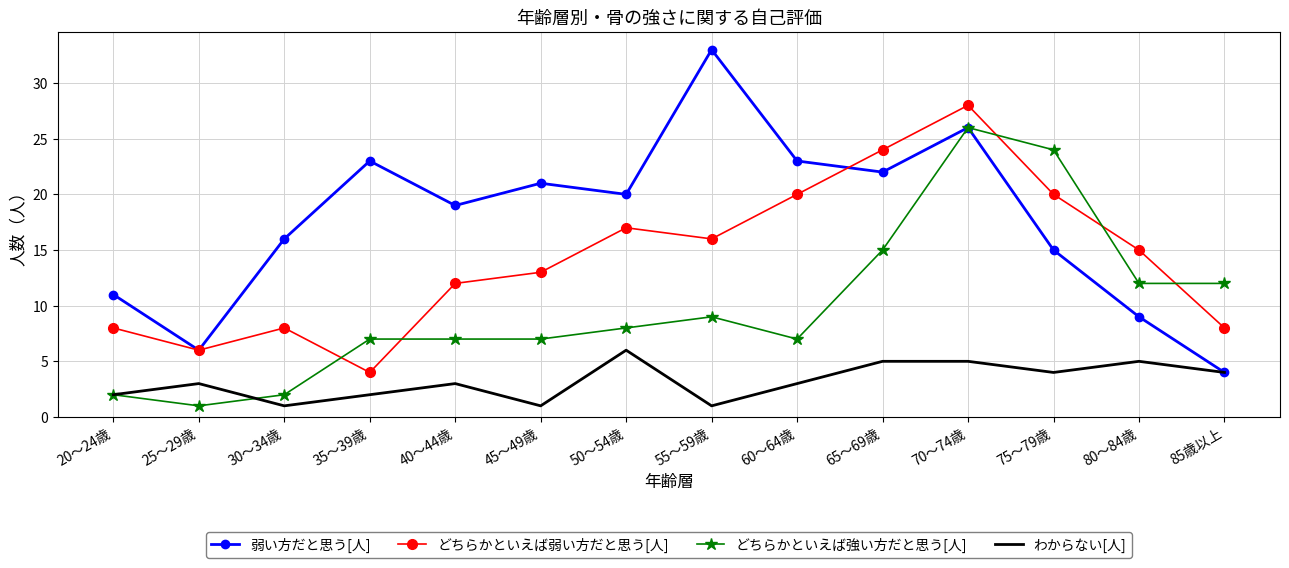

What is the average value of the 弱い方だと思う[人] series?

18